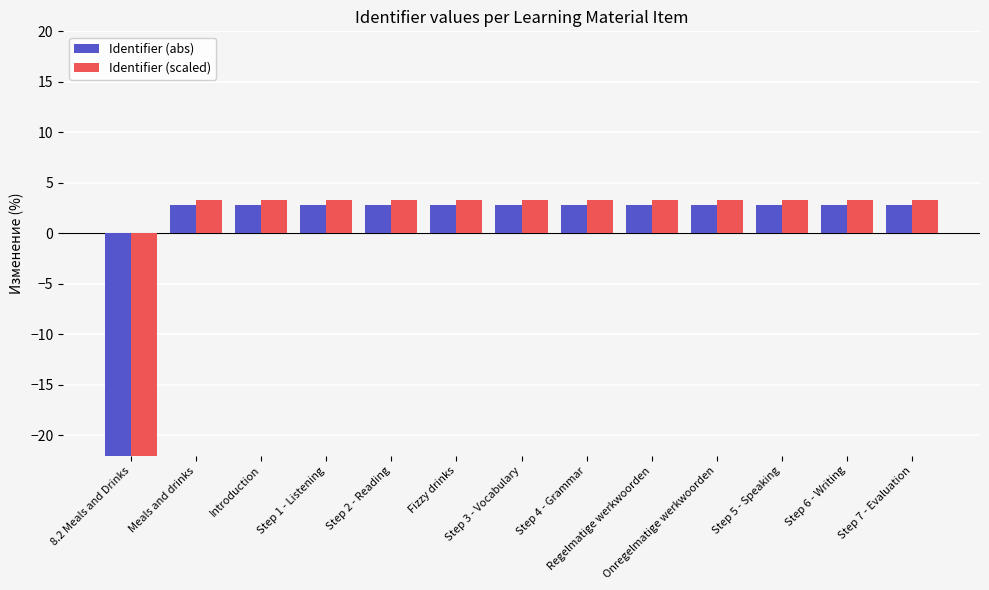

The Identifier (scaled) series shows 0.9 at Step 7 - Evaluation. True or false?

False